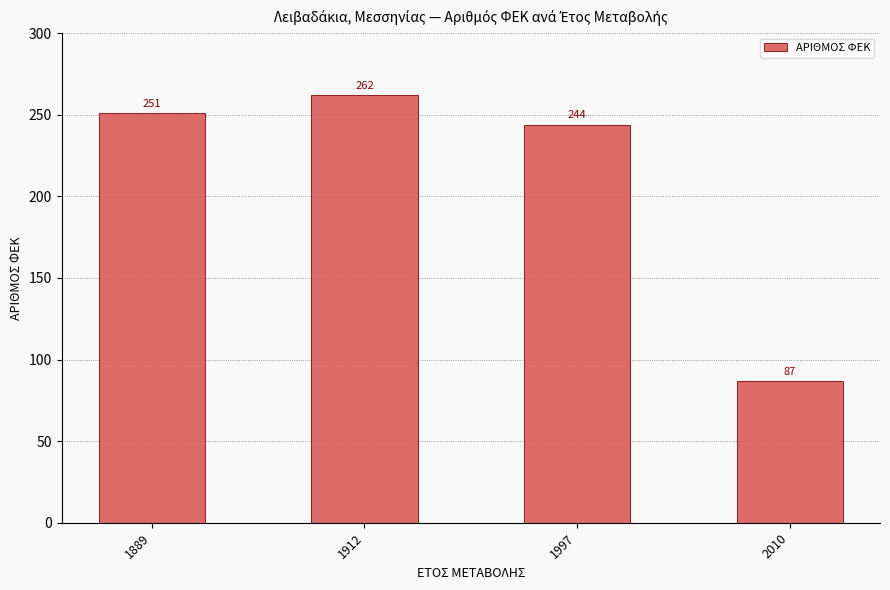

Rank the categories by value from lowest to highest.

2010, 1997, 1889, 1912